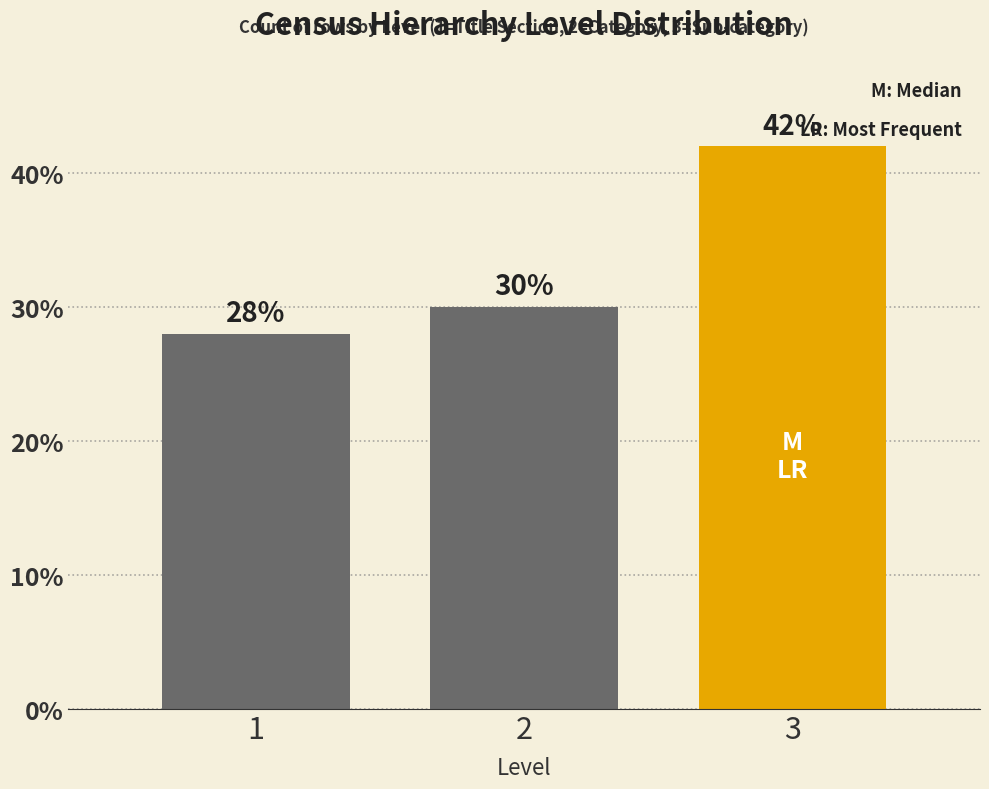

Reading right to left, what are all the values shown in this chart?

42.0	30.0	28.0